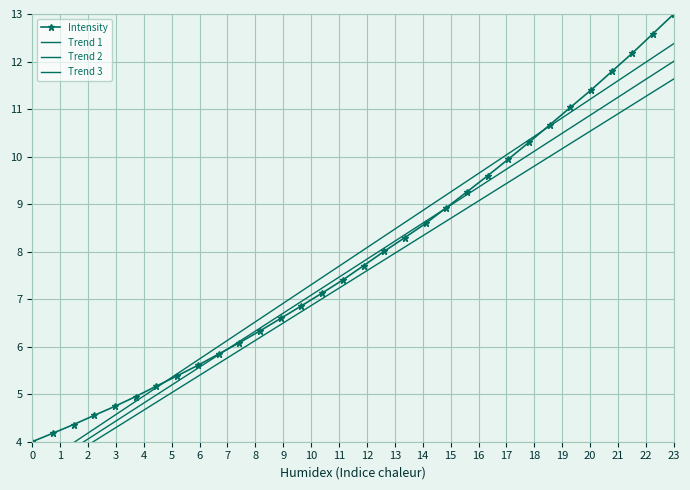

At which label does Intensity reach its peak?

23